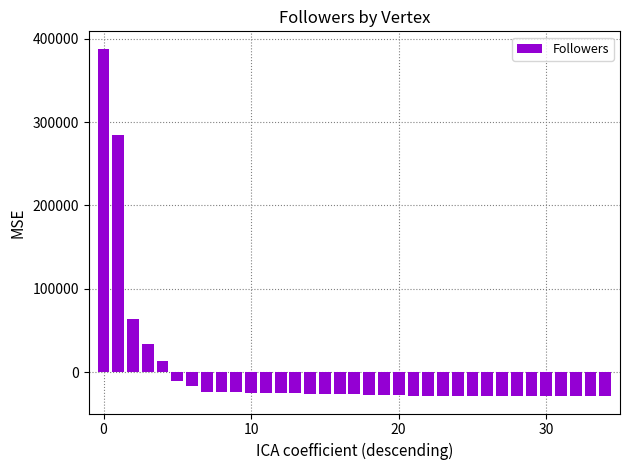

What is the difference between the second highest and minimum values?

312942.0